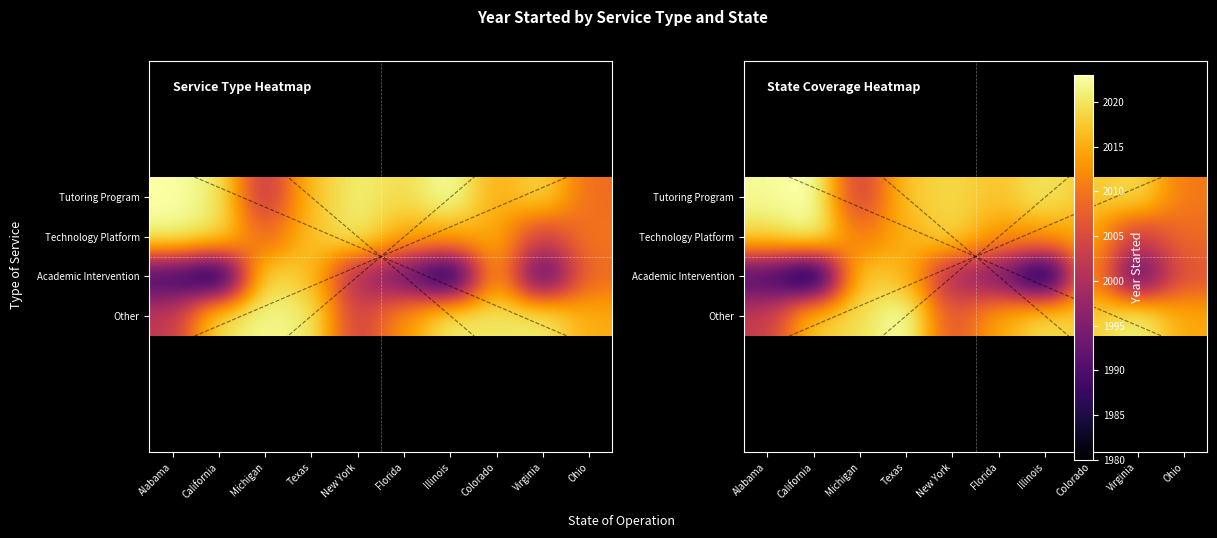

True or false: Academic Intervention has a value of 1211.0 at Texas.

False